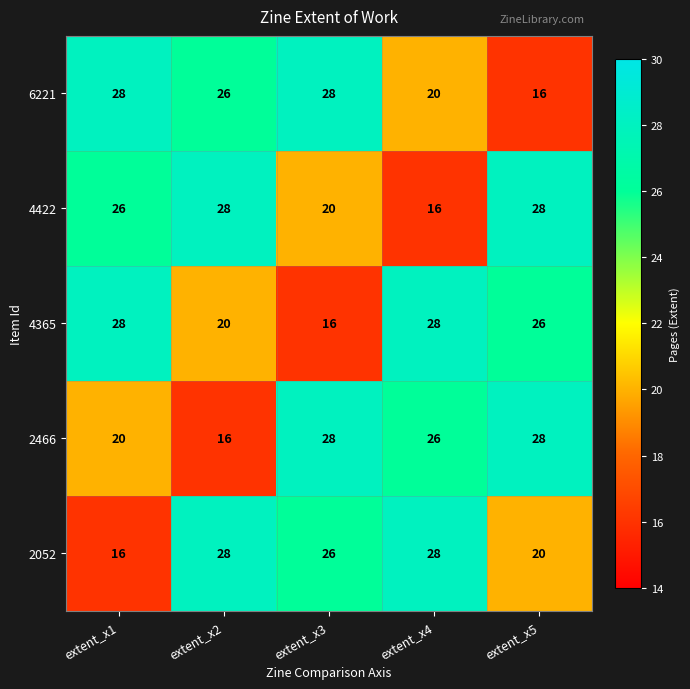

What is the minimum value shown in the chart?

16